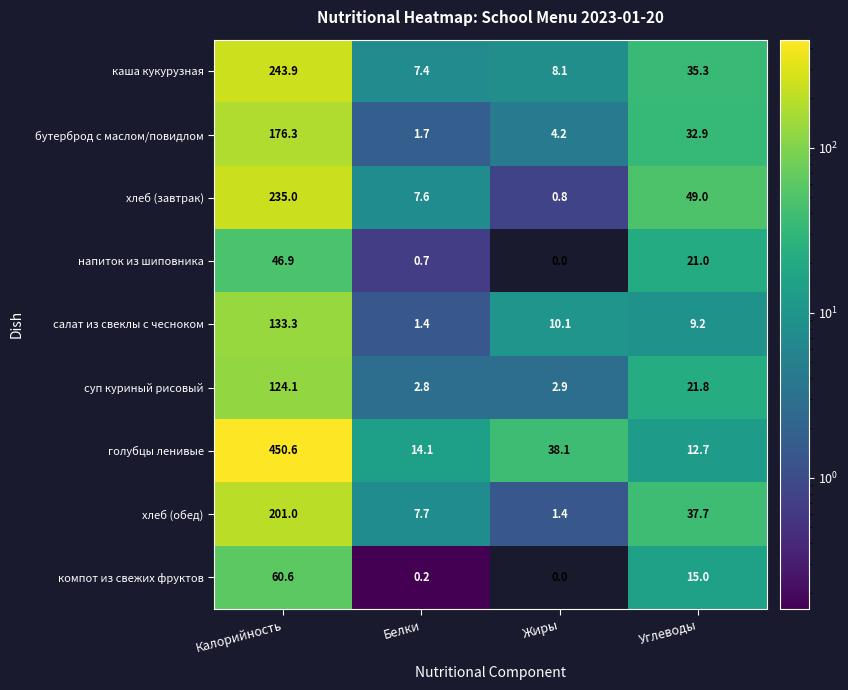

Between Жиры and Углеводы, which series saw the biggest shift?

хлеб (завтрак)